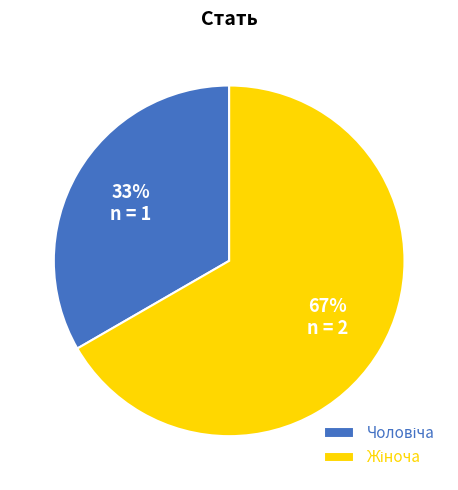

Does any single category account for the majority?

Yes